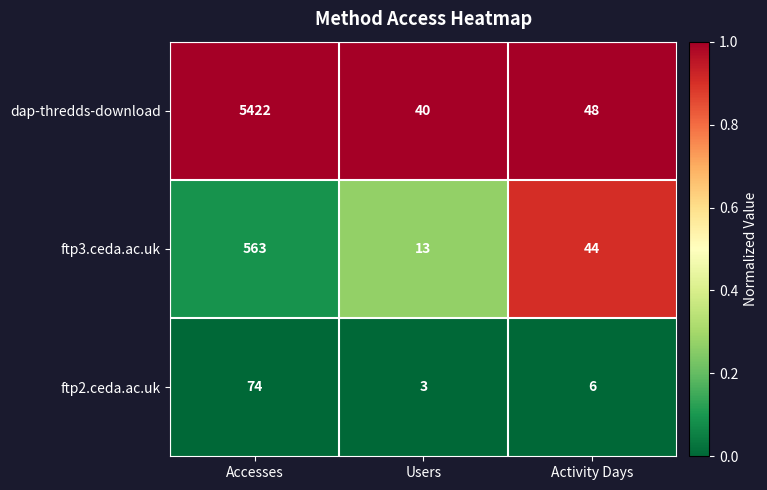

Is it true that dap-thredds-download equals 77 at Activity Days?

False